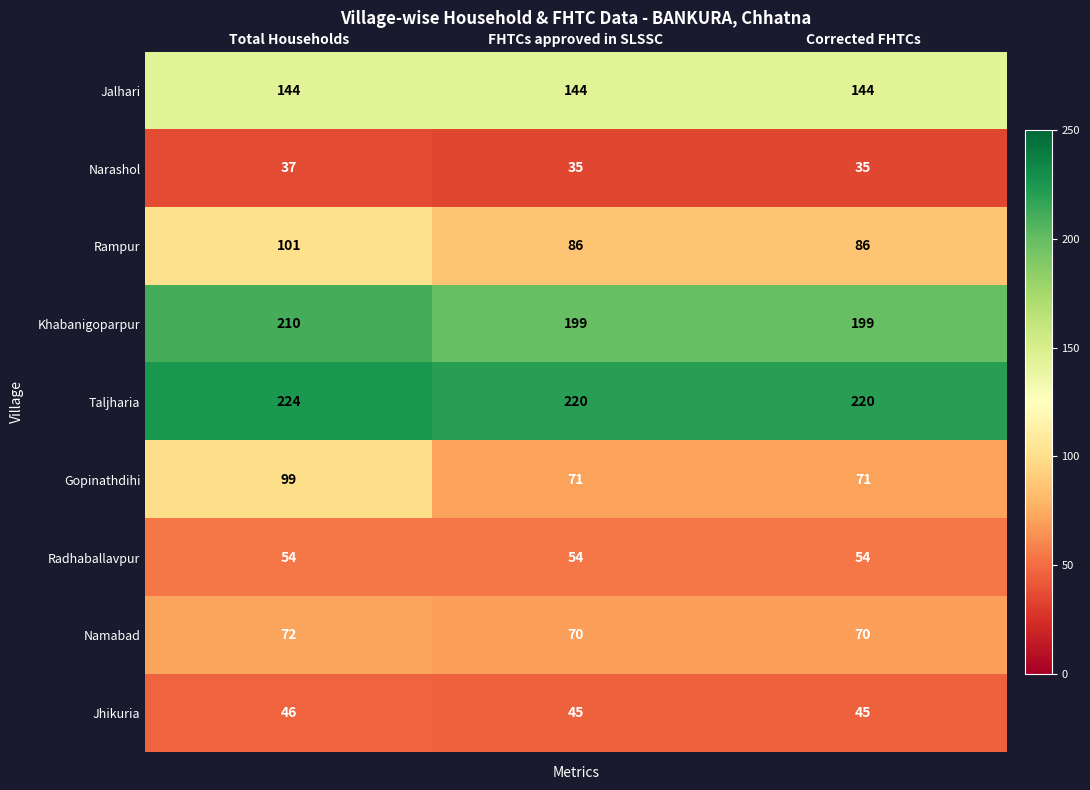

Which series has the largest range (max minus min)?

Gopinathdihi